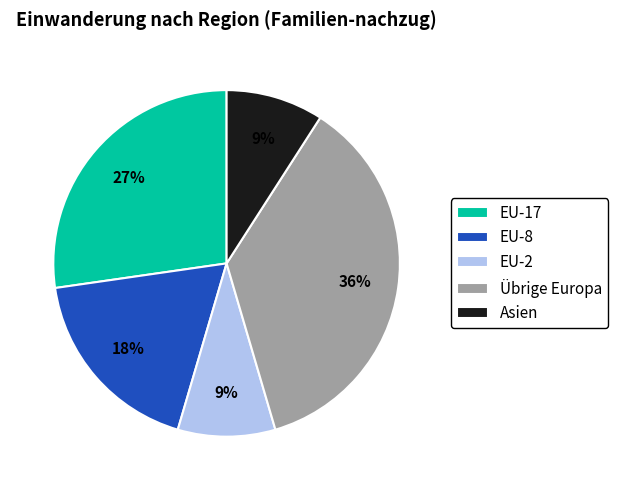

Is Asien the majority of the pie?

No